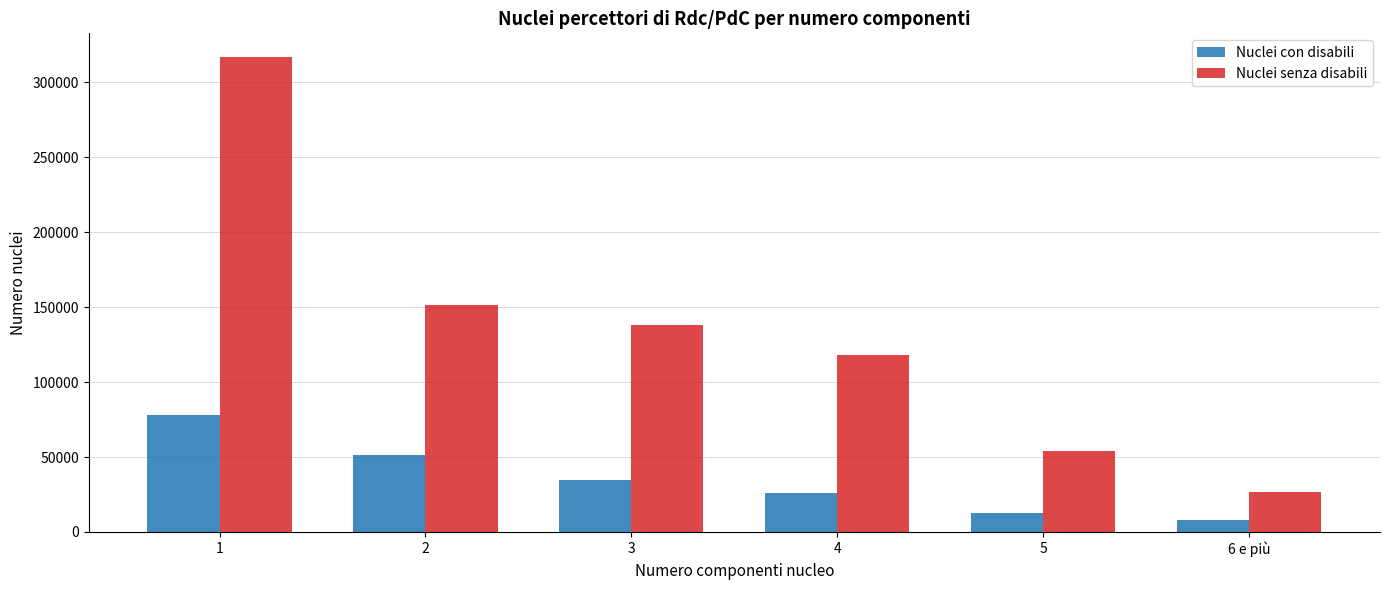

What value does the Nuclei senza disabili series have at 4, to the nearest 50?

117800